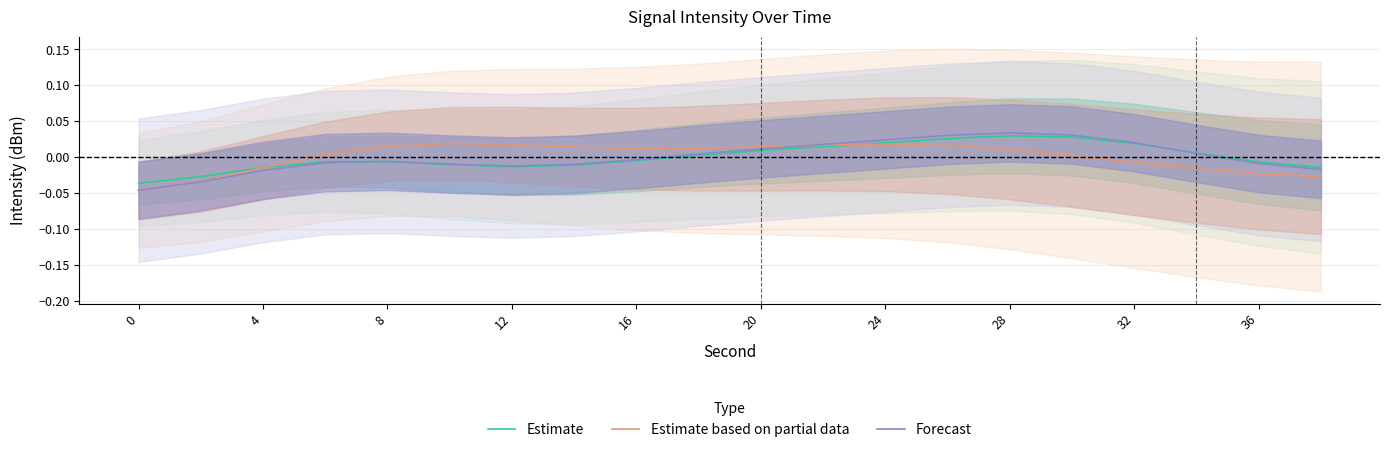

How many lines are shown in the chart?

3